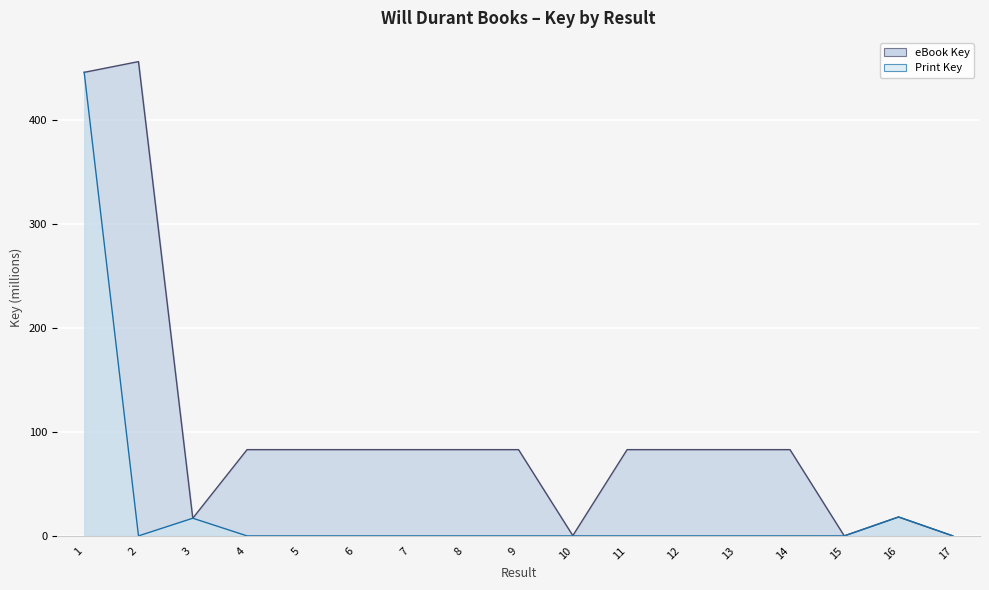

Which series has the largest range (max minus min)?

eBook Key